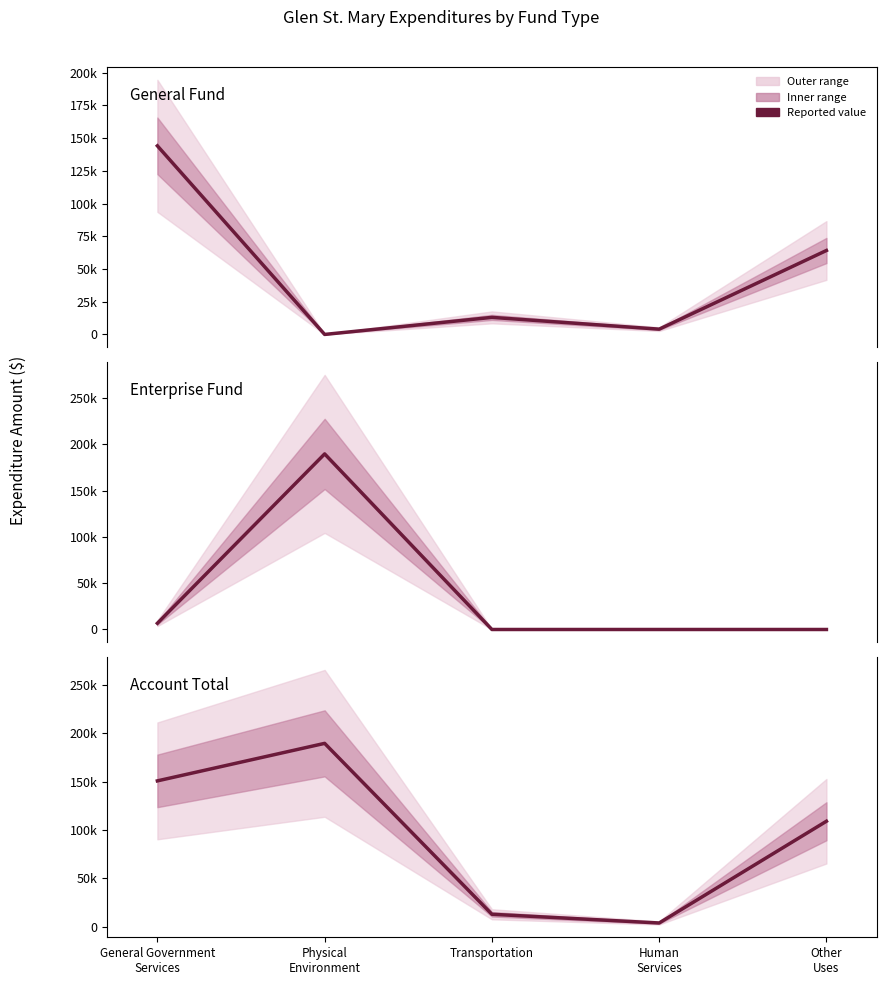

How many distinct data groups are displayed?

3